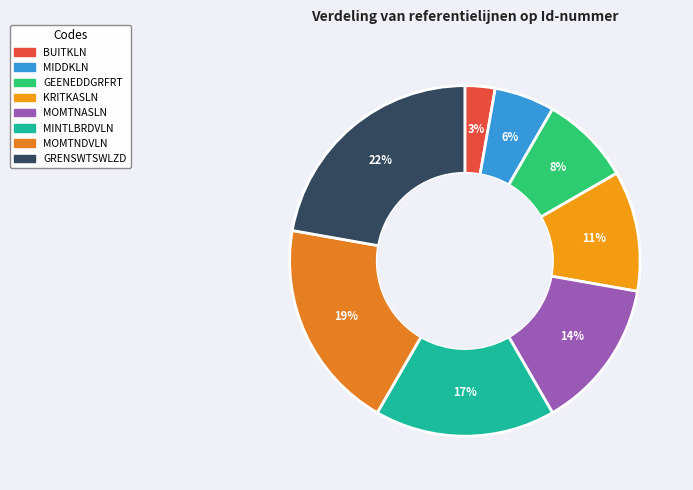

What is the largest slice in the pie chart?

GRENSWTSWLZD